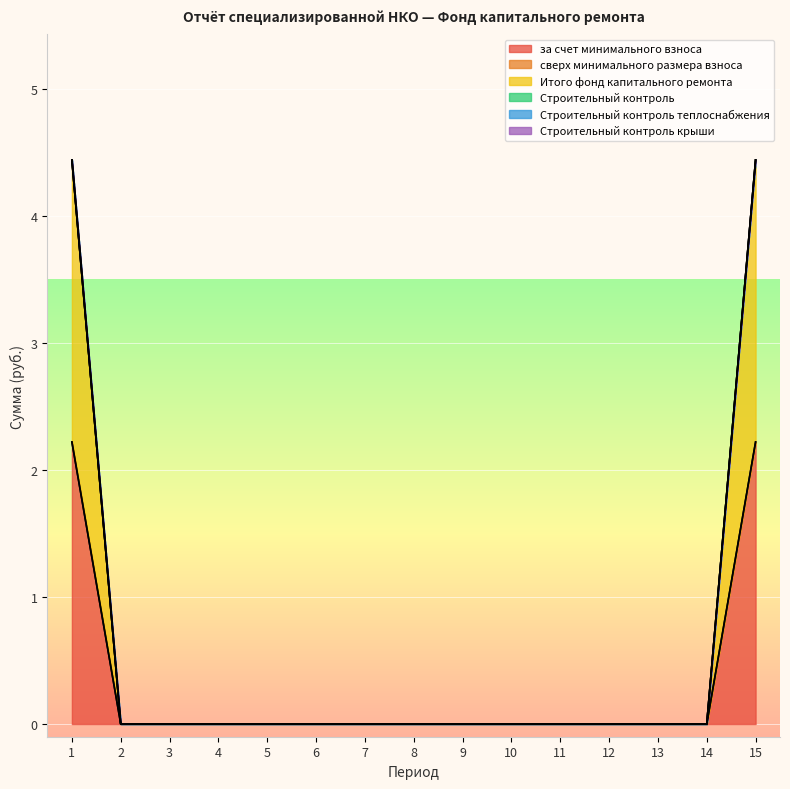

True or false: Строительный контроль теплоснабжения has more than 2 points higher than both neighbors.

False